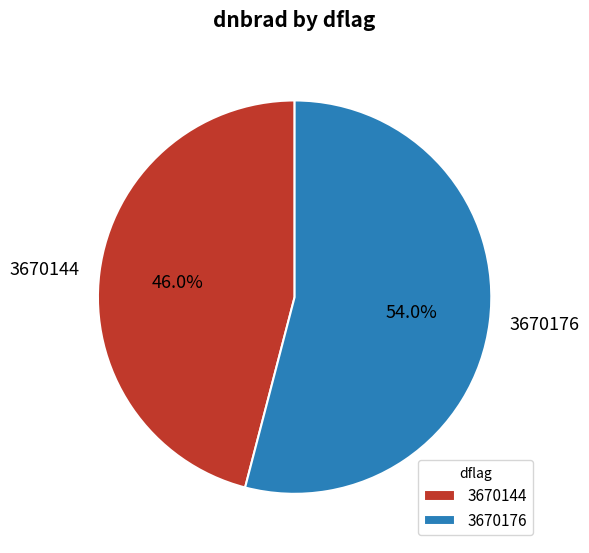

What percentage is the 3670144 slice, to the nearest percent?

46%